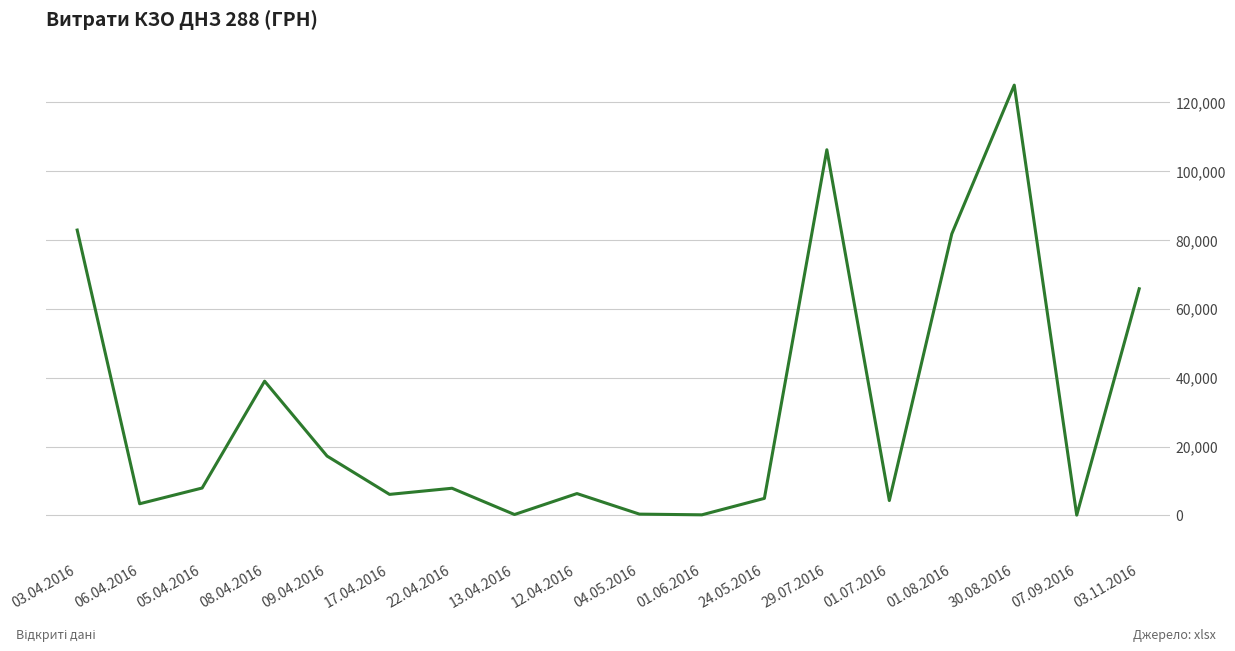

What is the difference between the values at 05.04.2016 and 29.07.2016?

98191.3